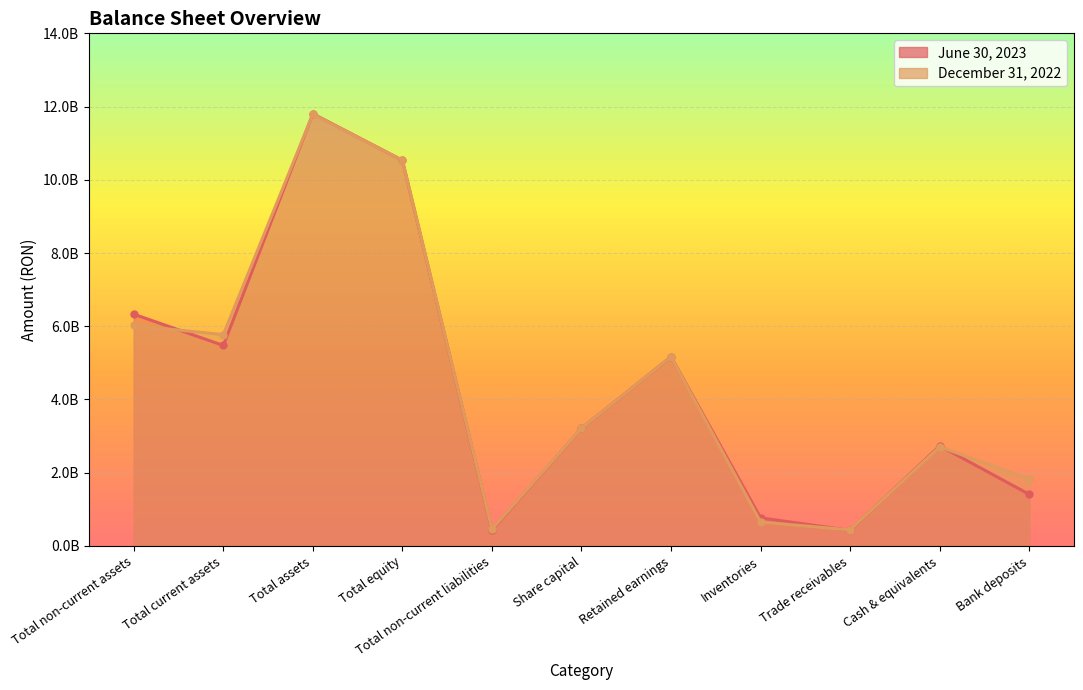

Rank the categories by December 31, 2022 value from lowest to highest.

Trade receivables, Total non-current liabilities, Inventories, Bank deposits, Cash & equivalents, Share capital, Retained earnings, Total current assets, Total non-current assets, Total equity, Total assets